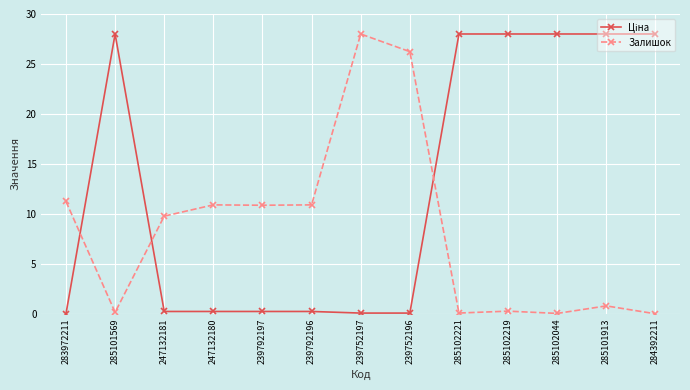

What is the difference between the highest and lowest values at 284392211?

28.0